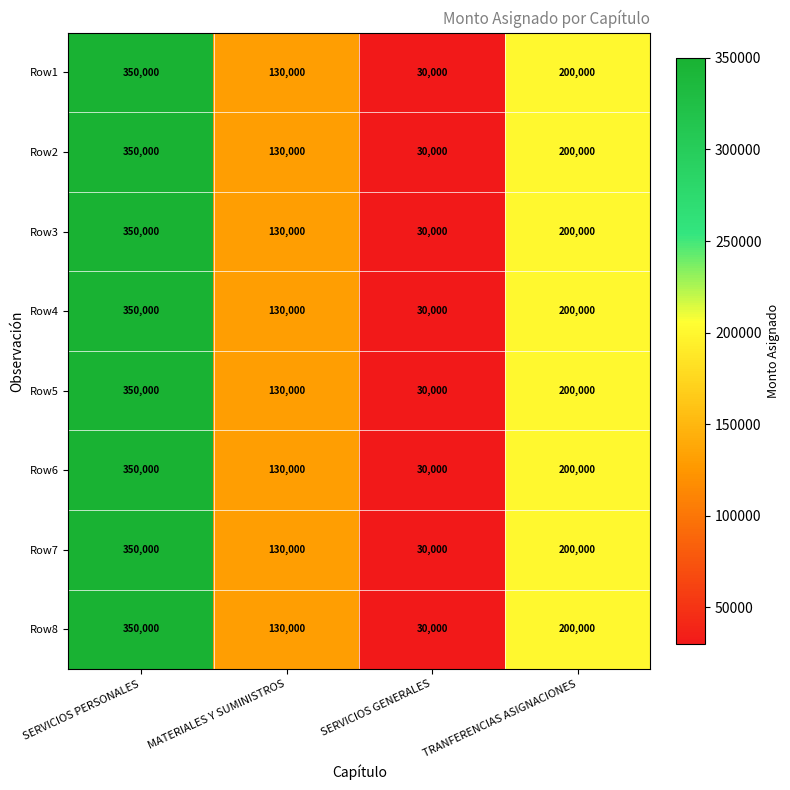

How many series are shown in this chart?

8